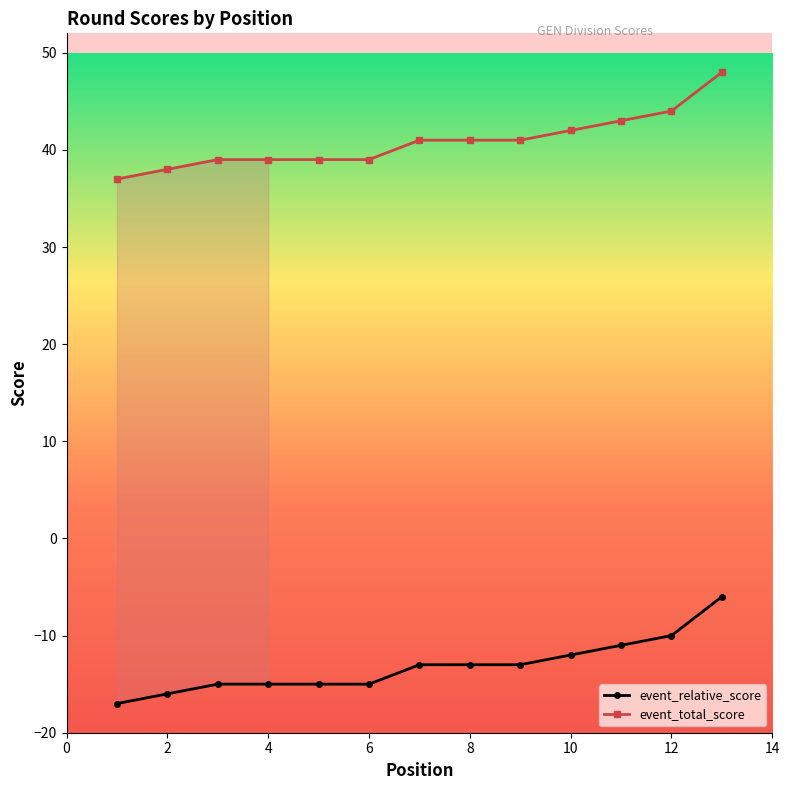

What are all the series names shown in the legend?

event_relative_score, event_total_score